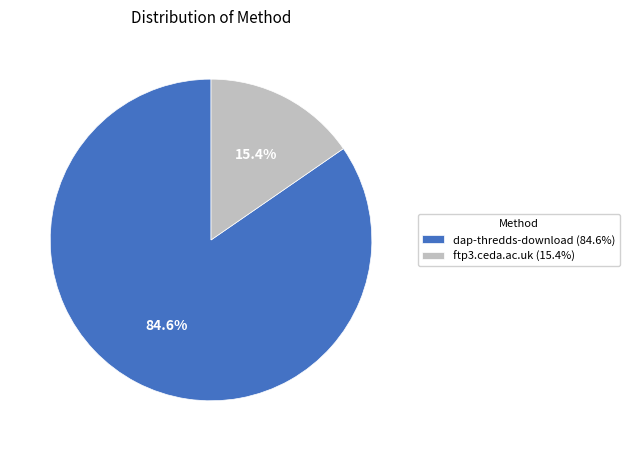

True or false: ftp3.ceda.ac.uk accounts for 15% of the total.

True